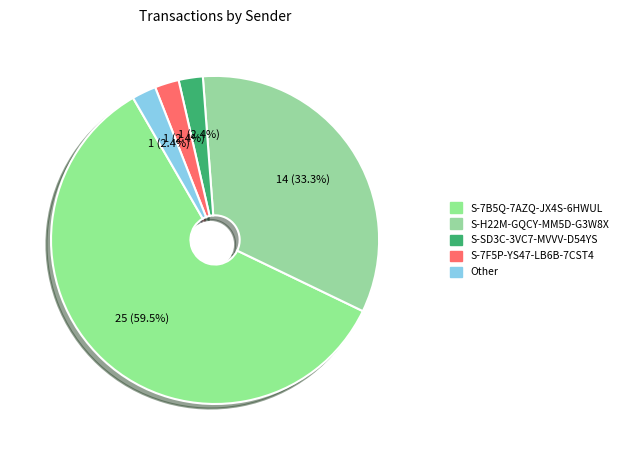

Combined, do S-7B5Q-7AZQ-JX4S-6HWUL and Other account for over 50%?

Yes